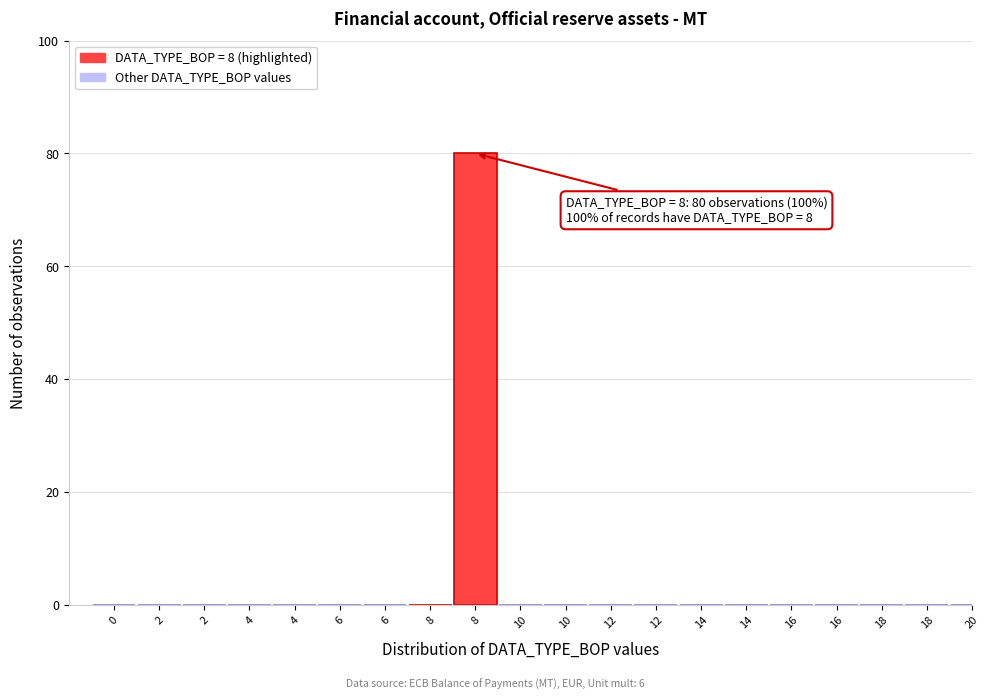

Count the number of data series in this chart.

1